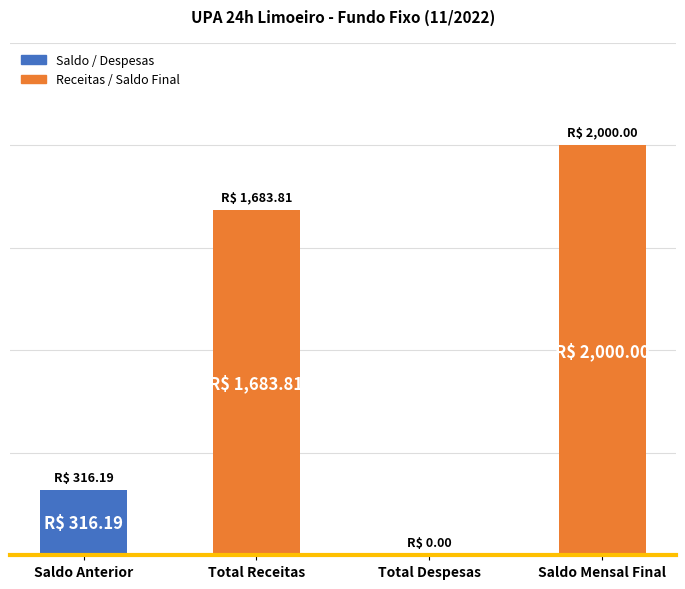

Are the bars horizontal?

No